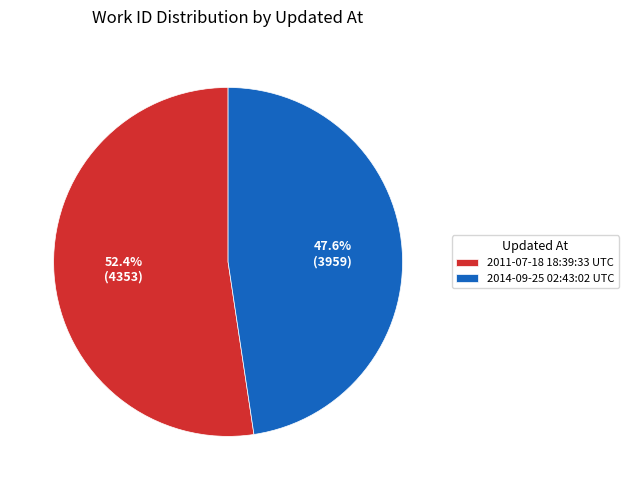

What percentage is the 2011-07-18 18:39:33 UTC slice, to the nearest percent?

52%